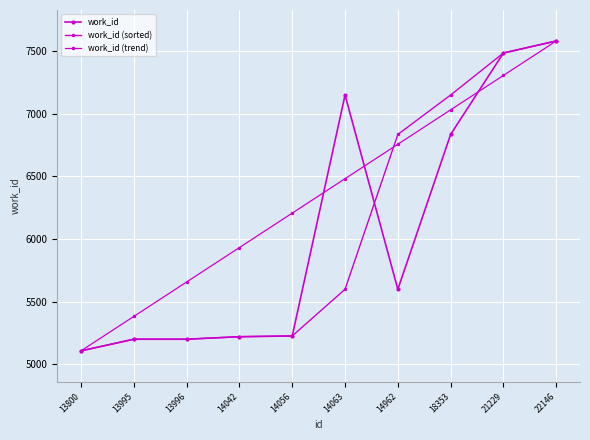

What is the sum of all work_id (trend) values?

63445.0